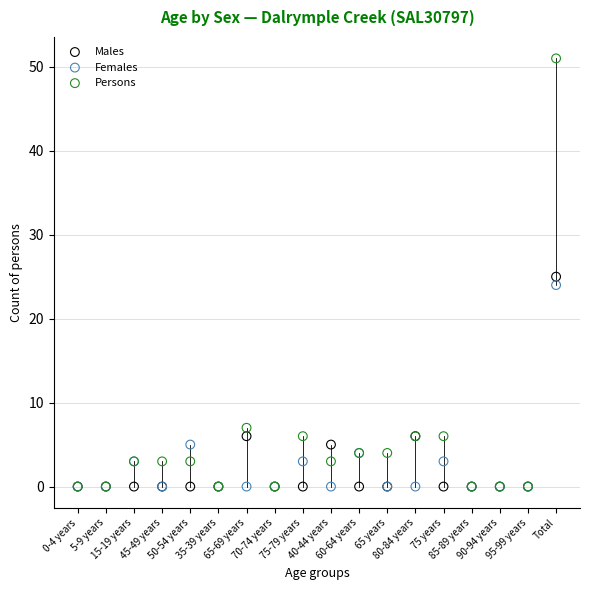

What are all the series names shown in the legend?

Males, Females, Persons